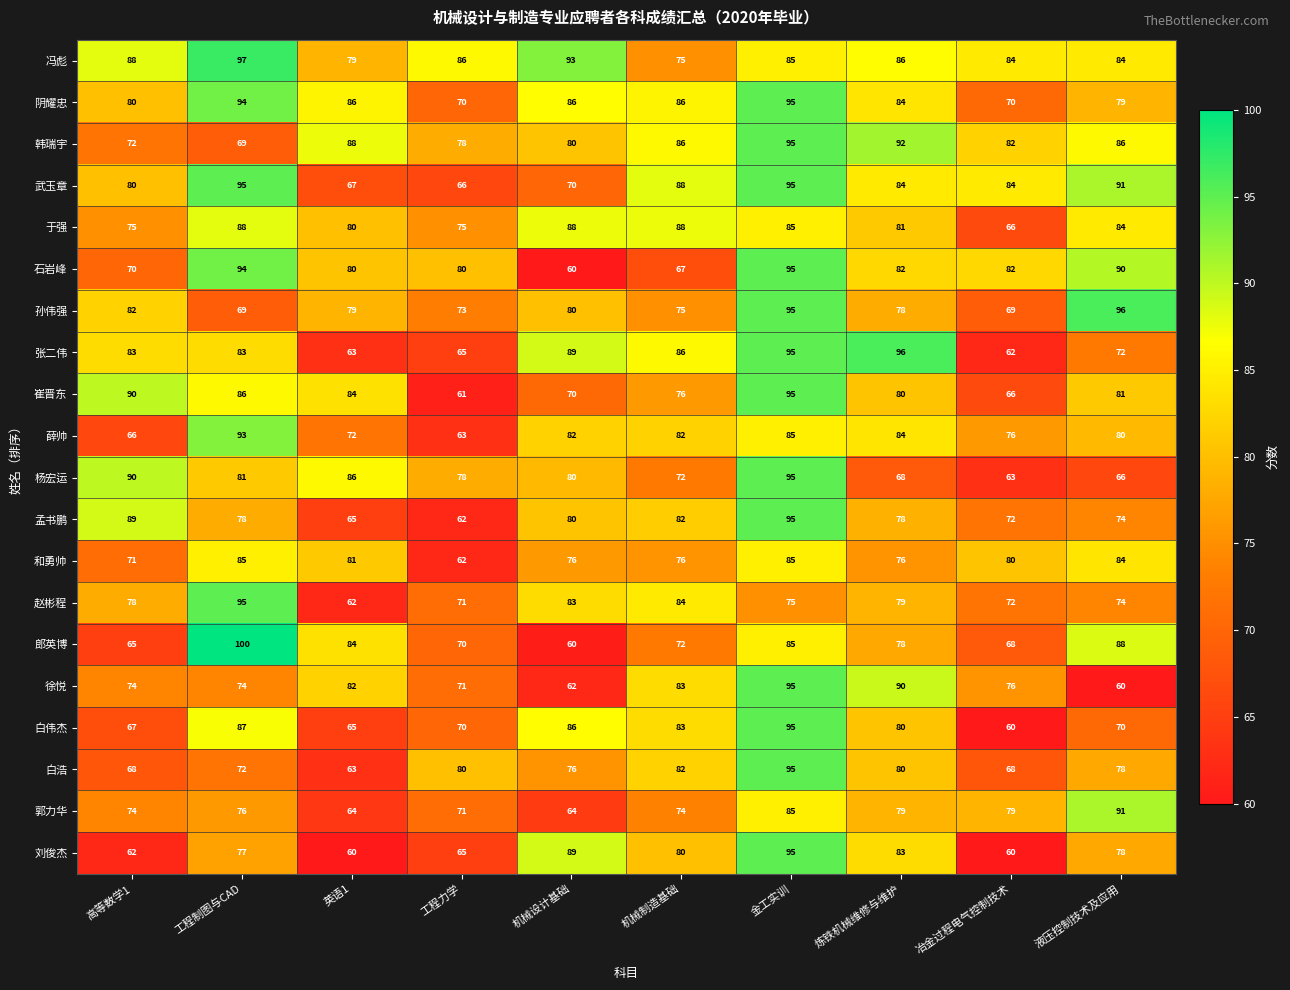

Is the value of 阴耀忠 at 金工实训 greater than the value of 白浩 at 冶金过程电气控制技术?

Yes